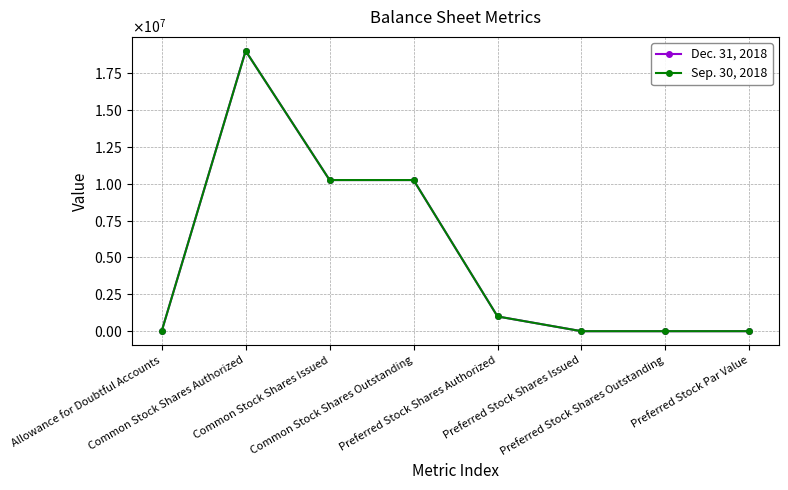

Reading left to right, transcribe all the data shown in this chart.

Dec. 31, 2018: 1950	19000000	10245277	10245277	1000000	35	35	1000
Sep. 30, 2018: 1948	19000000	10245277	10245277	1000000	35	35	1000